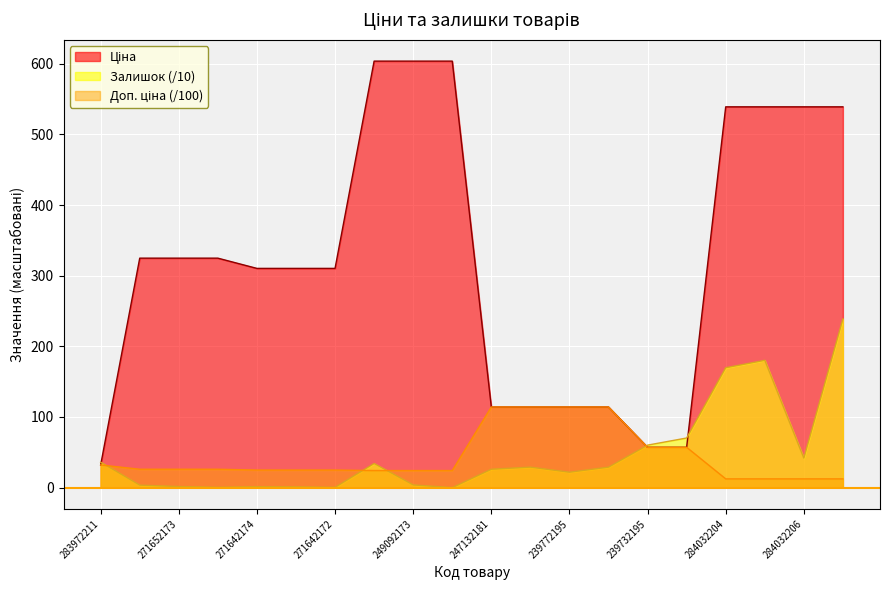

True or false: Доп. ціна and Залишок cross at least once.

True